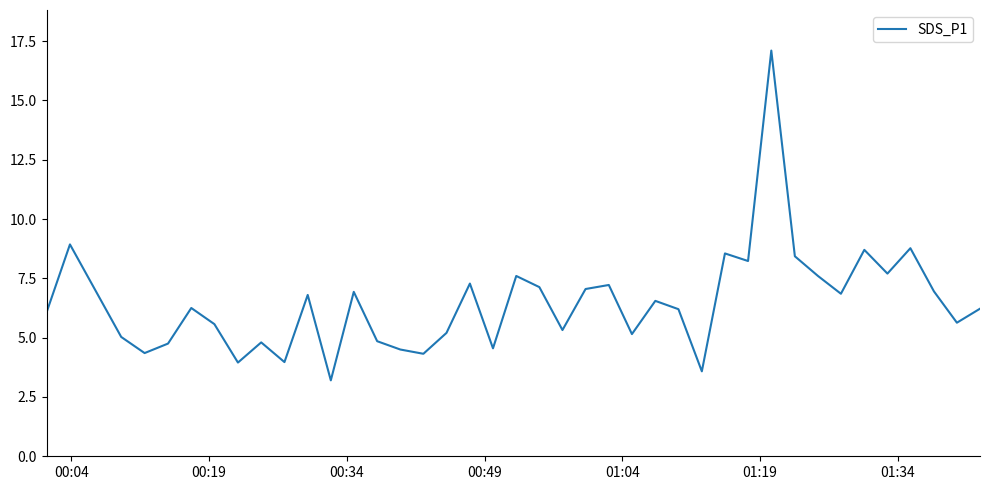

What is the difference between the maximum and minimum values?

13.9